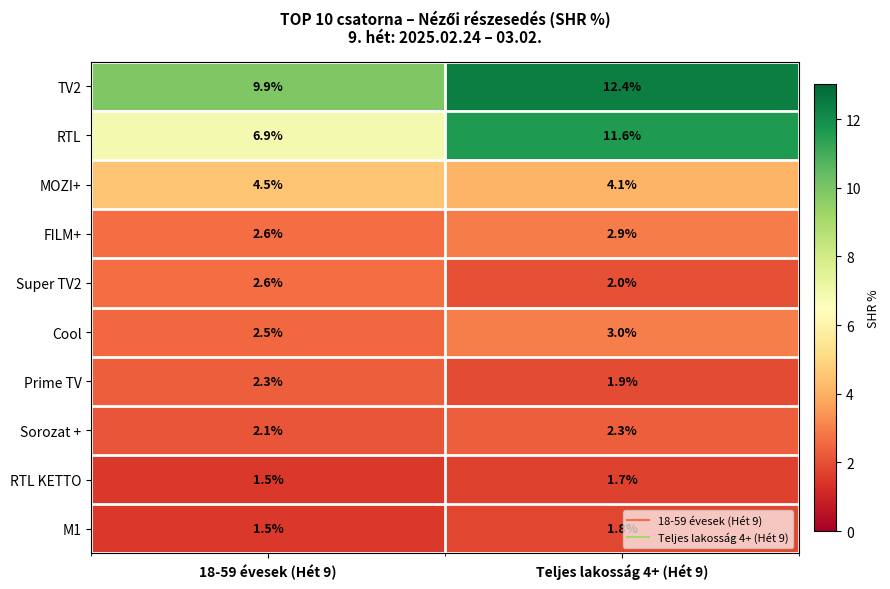

True or false: Sorozat + has a value of 2.3 at Teljes lakosság 4+ (Hét 9).

True